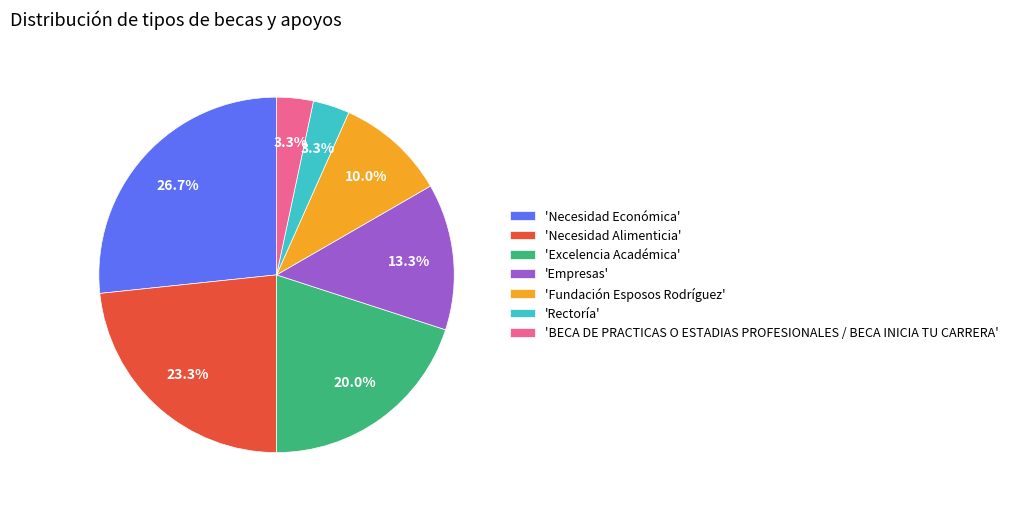

Which slice is the largest?

'Necesidad Económica'